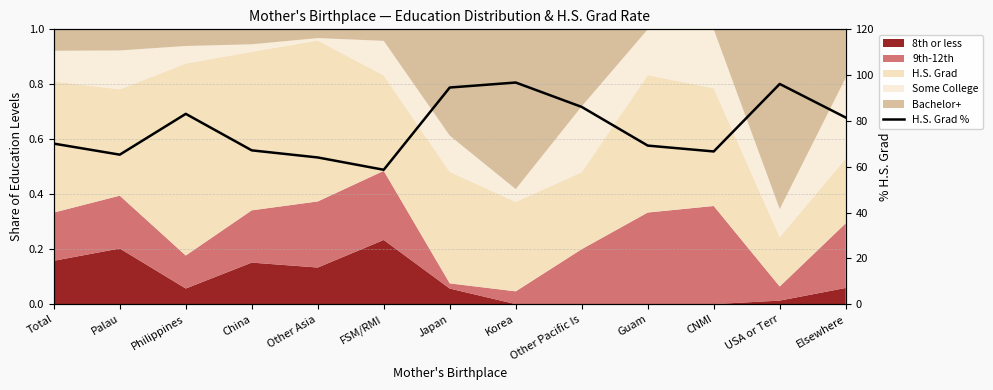

At which category does the data reach its first local peak?

Philippines